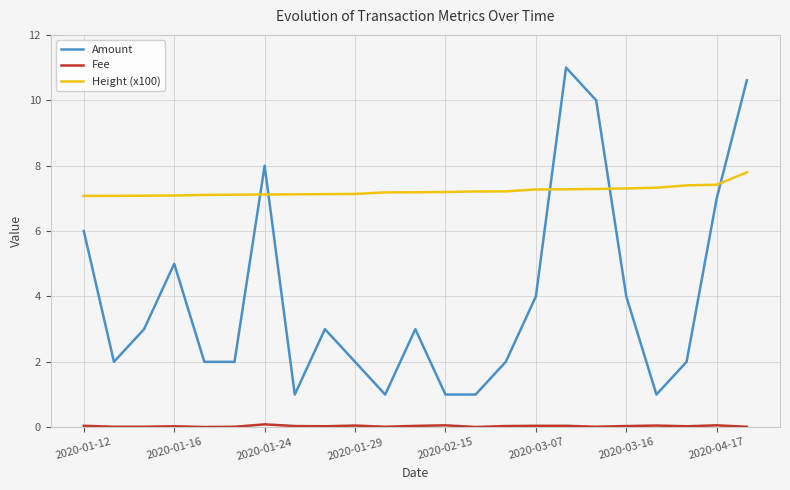

Which series ends up on top after the final intersection of Amount and Height (x100)?

Amount